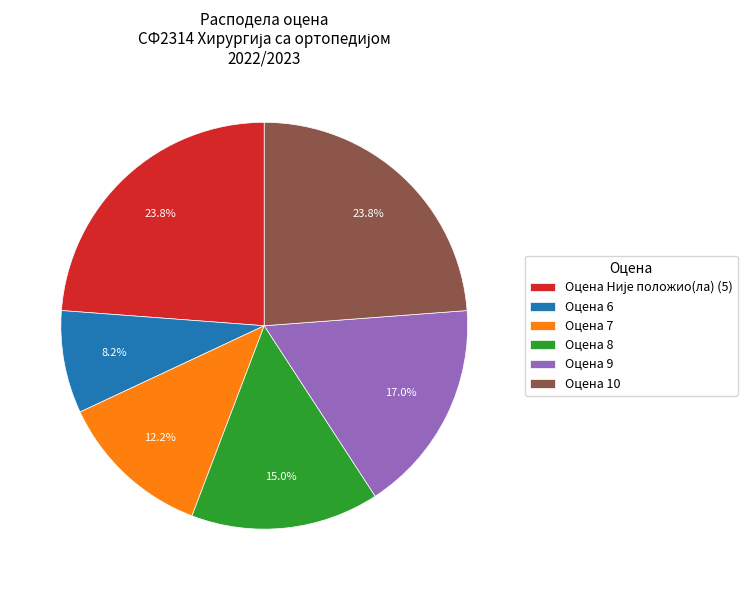

What percentage is NOT represented by Оцена 10?

76.2%